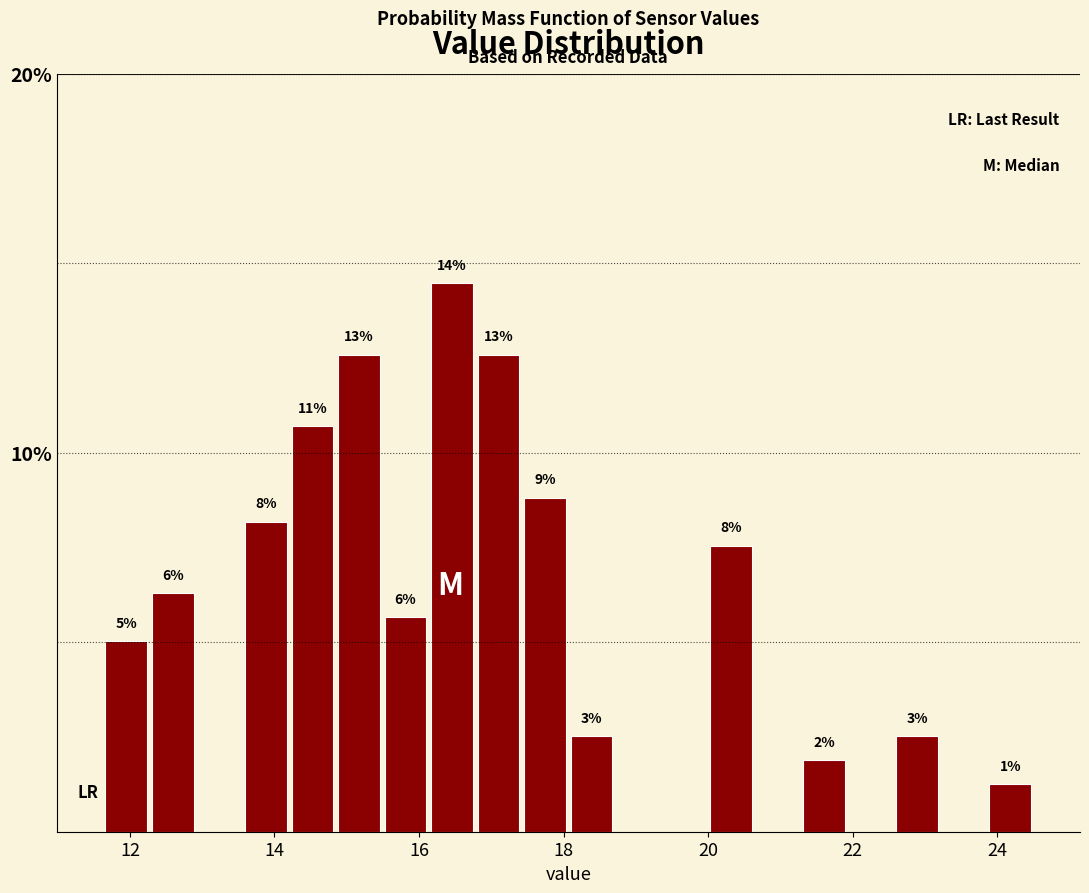

Read against the x-axis, roughly where is the centre of the tallest bar?

16.4